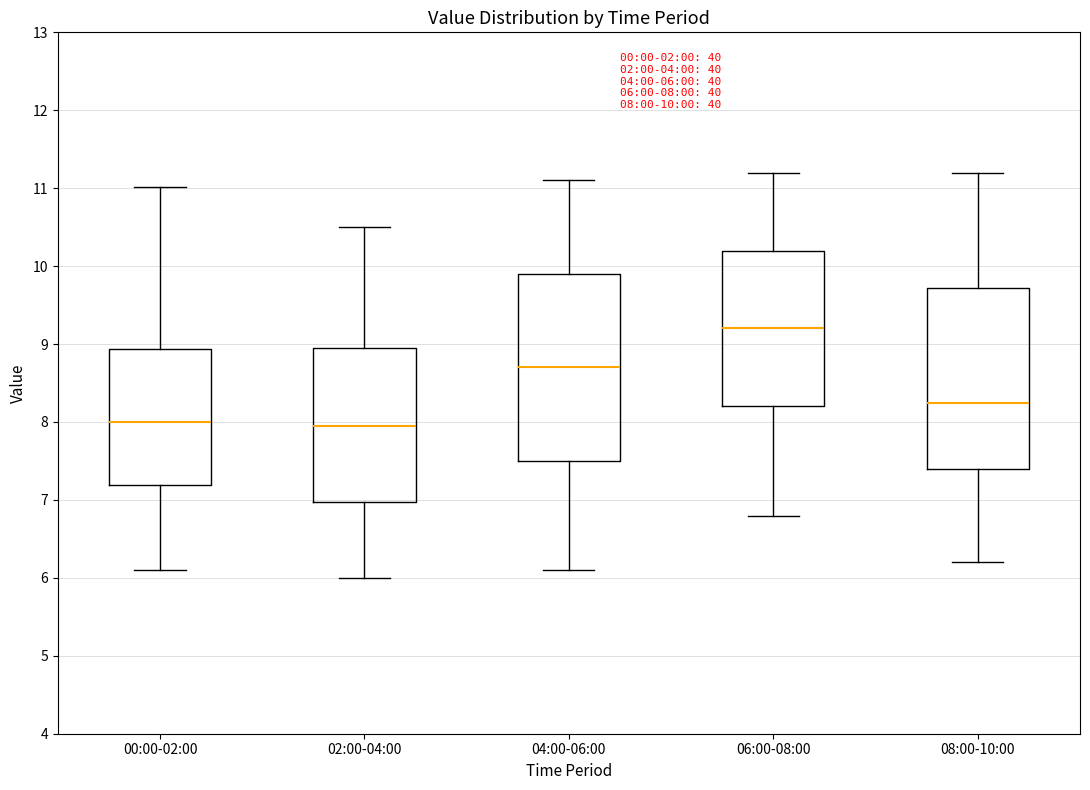

Which box's median line is the highest?

06:00-08:00